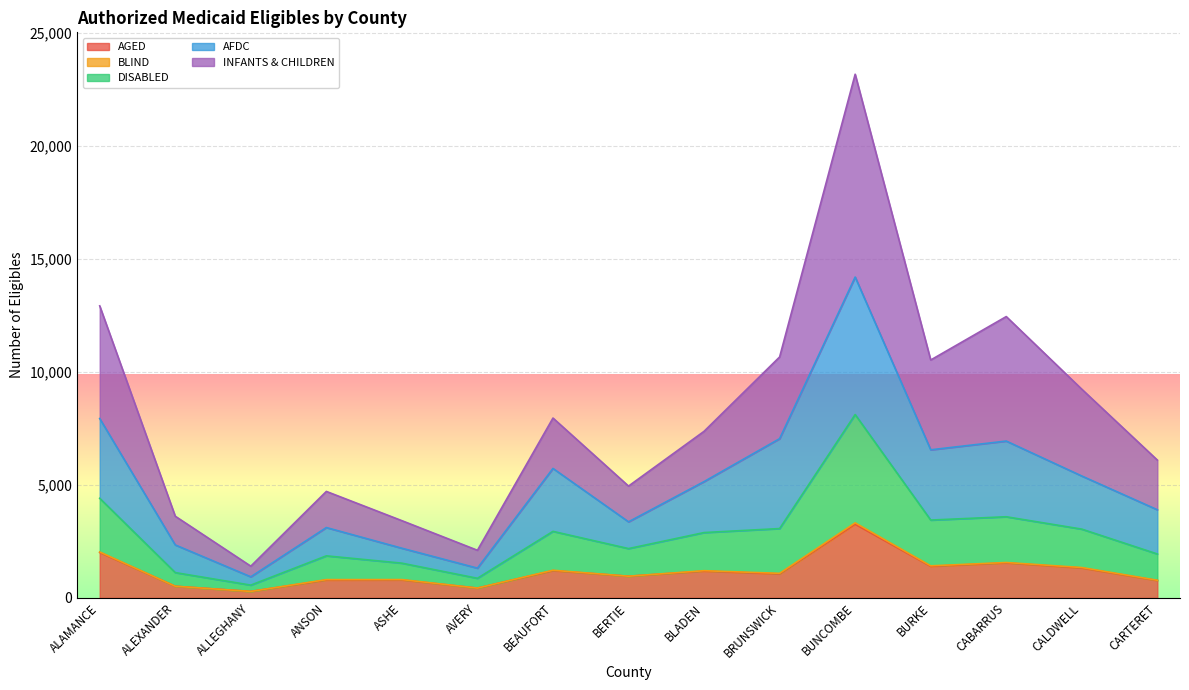

Which series has the largest total across all categories?

INFANTS & CHILDREN